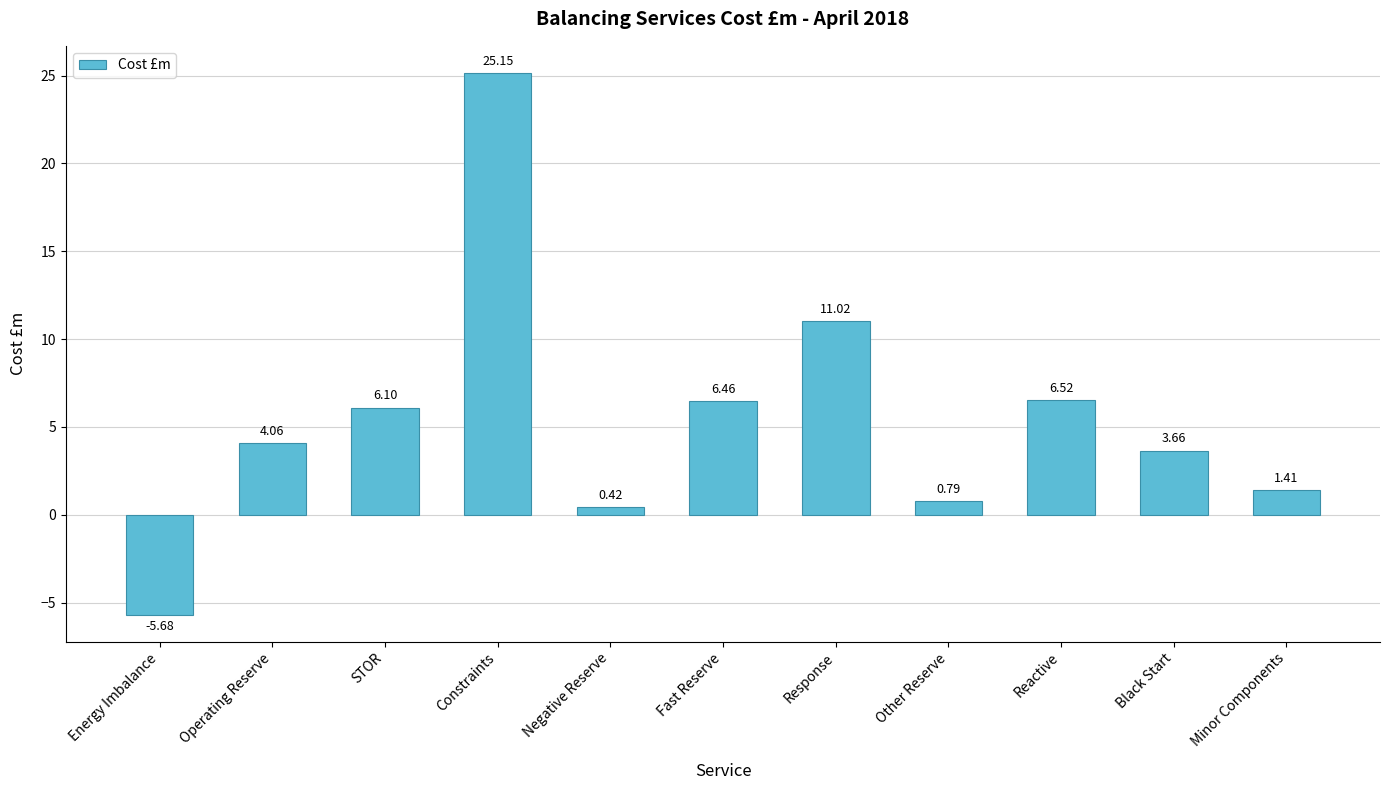

How many data points are less than 4?

5